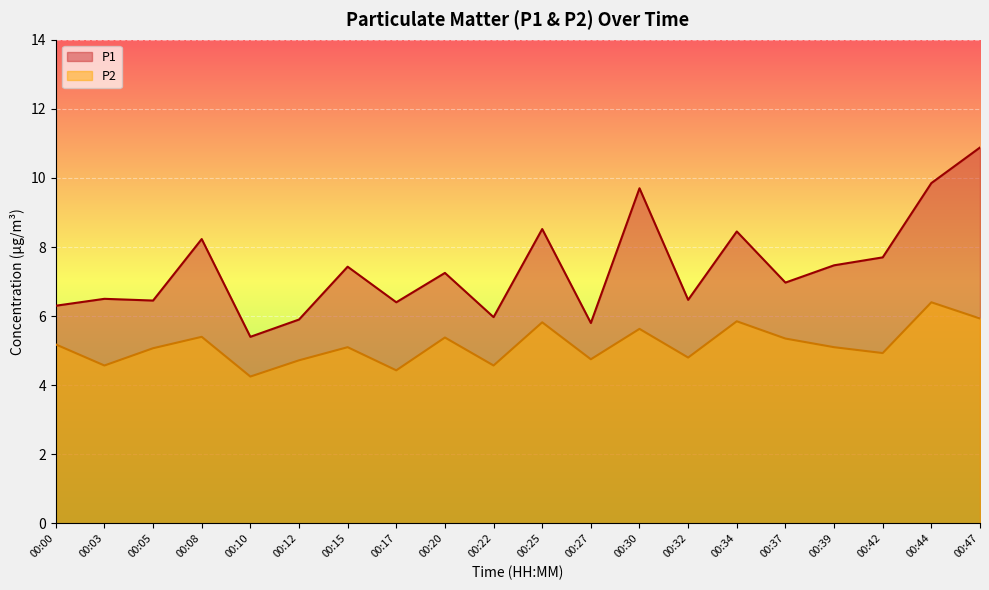

Reading right to left, list all the values displayed in this chart.

P1: 00:47=10.9	00:44=9.8	00:42=7.7	00:39=7.5	00:37=7.0	00:34=8.4	00:32=6.5	00:30=9.7	00:27=5.8	00:25=8.5	00:22=6.0	00:20=7.2	00:17=6.4	00:15=7.4	00:12=5.9	00:10=5.4	00:08=8.2	00:05=6.5	00:03=6.5	00:00=6.3
P2: 00:47=5.9	00:44=6.4	00:42=4.9	00:39=5.1	00:37=5.3	00:34=5.8	00:32=4.8	00:30=5.6	00:27=4.8	00:25=5.8	00:22=4.6	00:20=5.4	00:17=4.4	00:15=5.1	00:12=4.7	00:10=4.2	00:08=5.4	00:05=5.1	00:03=4.6	00:00=5.2